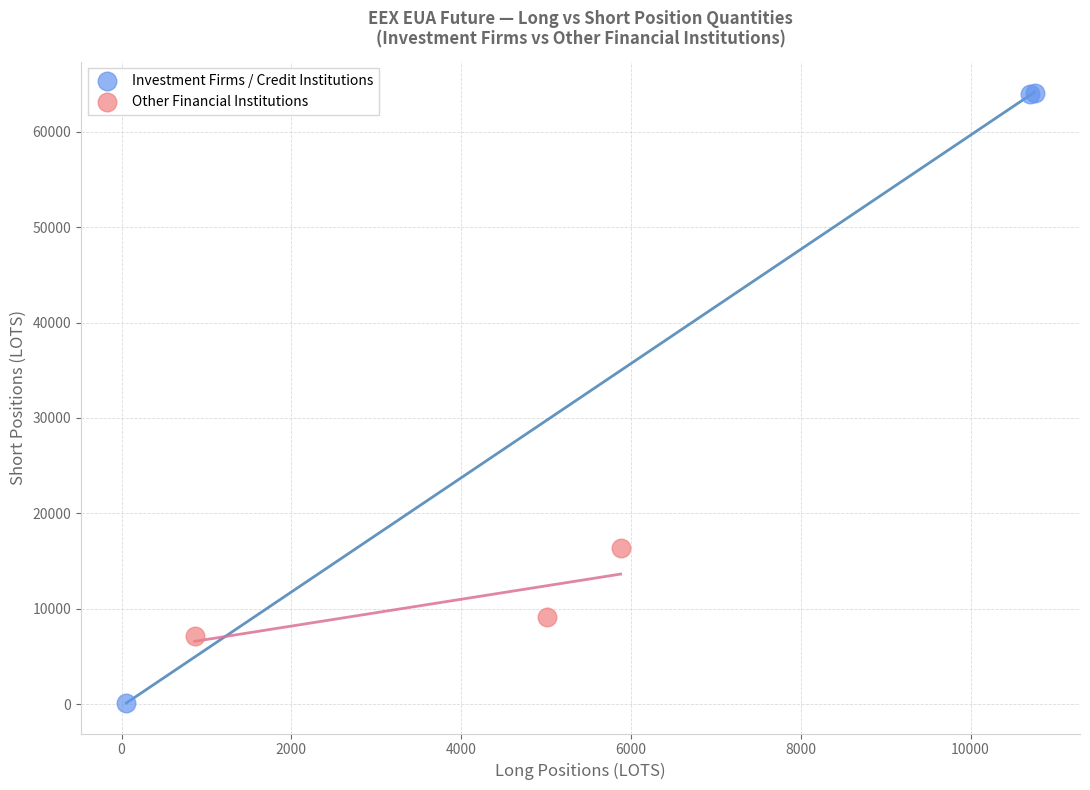

Which series reaches the minimum Y coordinate?

Investment Firms / Credit Institutions